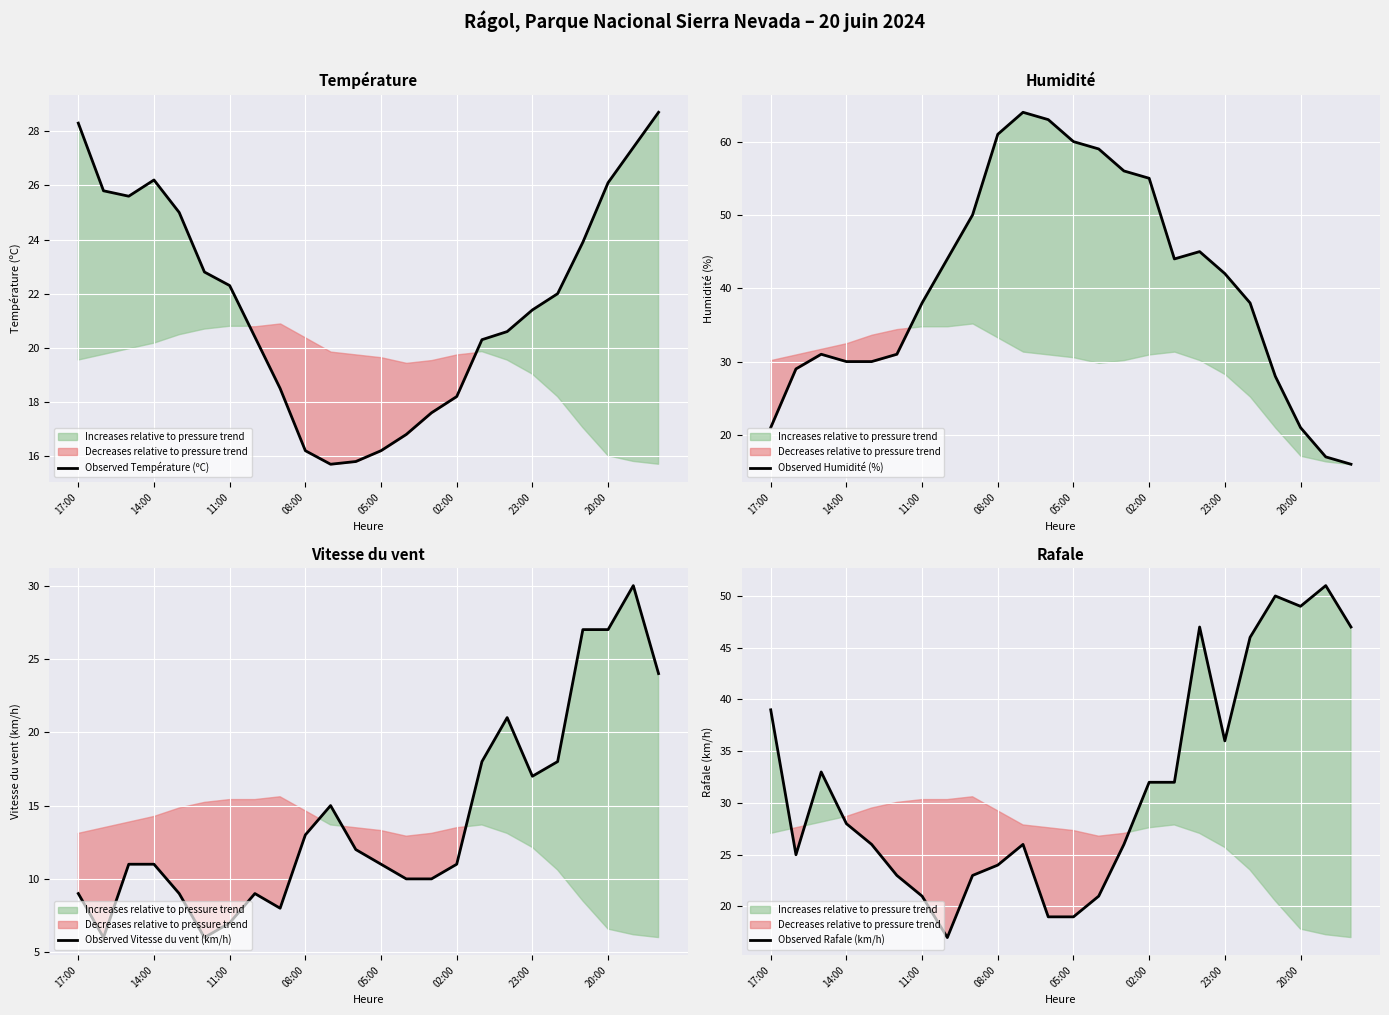

Rank the series by their maximum value, from lowest to highest.

Observed Température (ºC), Observed Vitesse du vent (km/h), Observed Rafale (km/h), Observed Humidité (%)